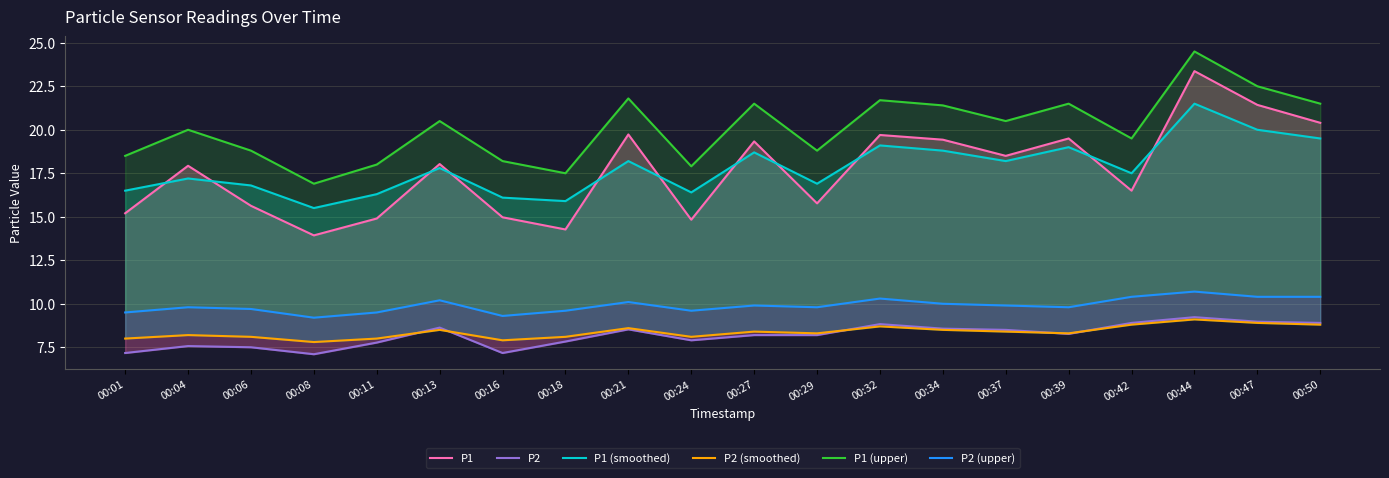

What is the difference between the second highest and second lowest values in the P2 (upper) series?

1.1